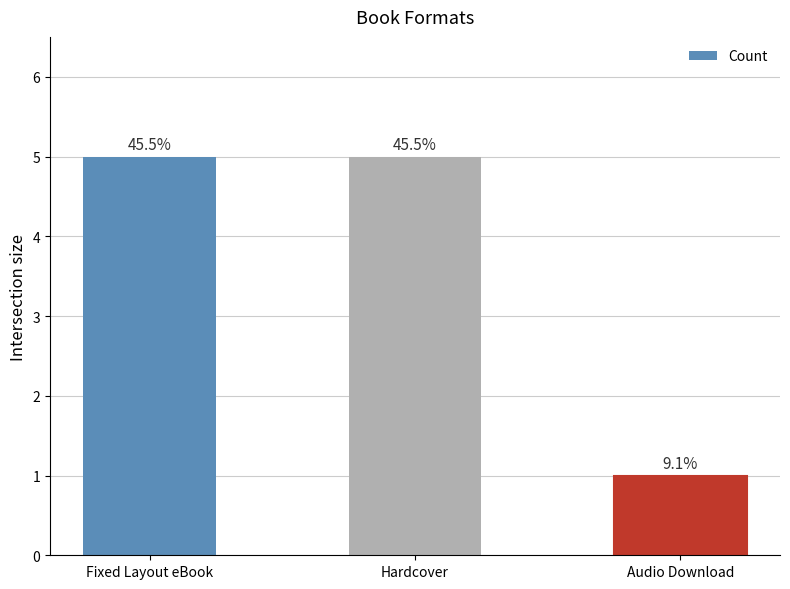

Are the bars horizontal?

No